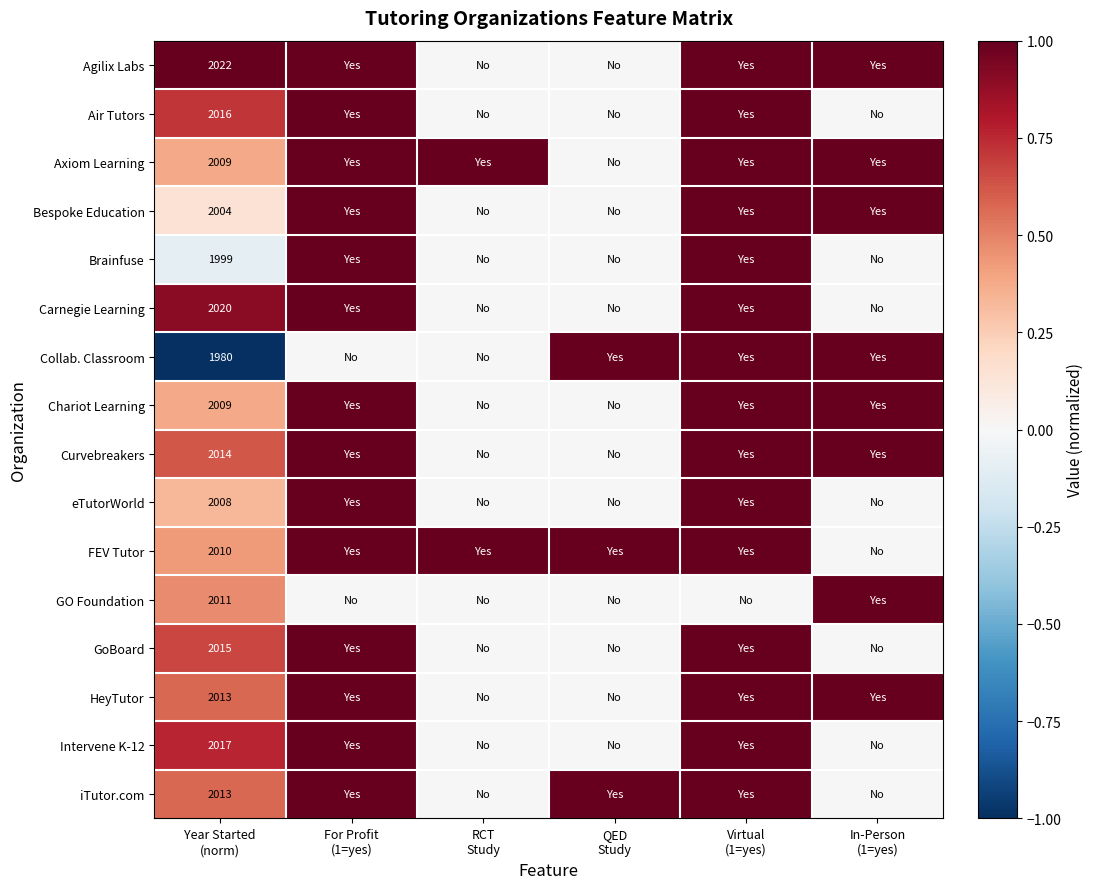

What is the difference between the Intervene K-12 values at Year Started (norm) and Virtual (1=yes)?

0.2